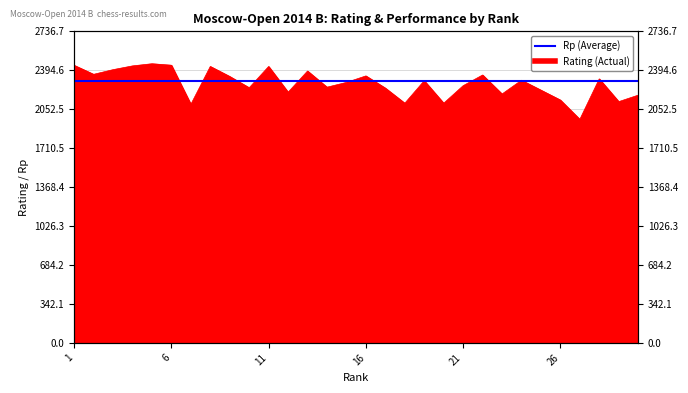

What is the smallest value displayed?

1963